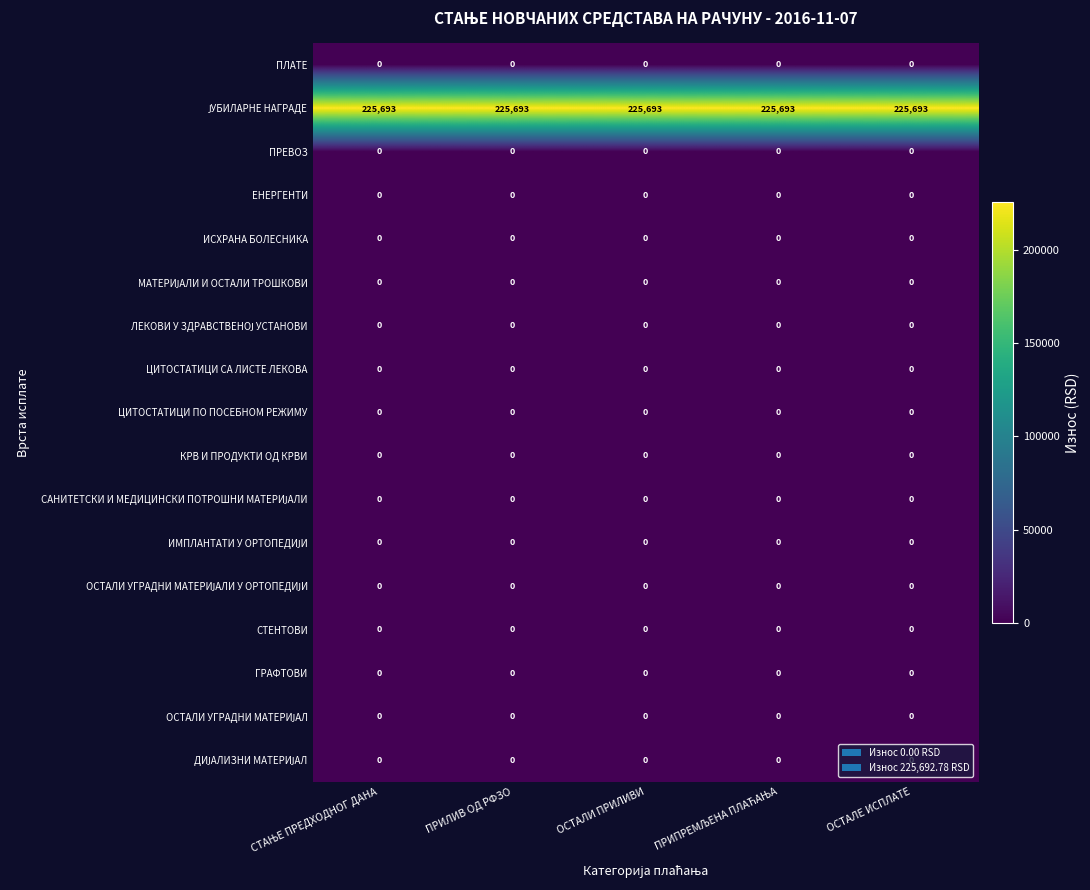

How many distinct data groups are displayed?

17